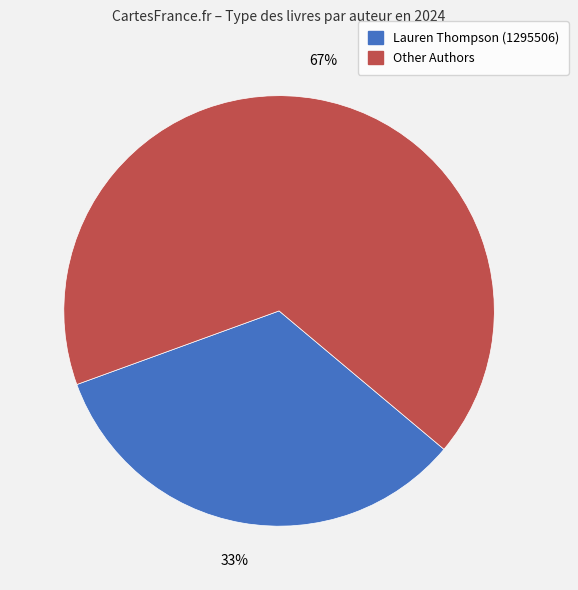

Does any single category account for the majority?

Yes